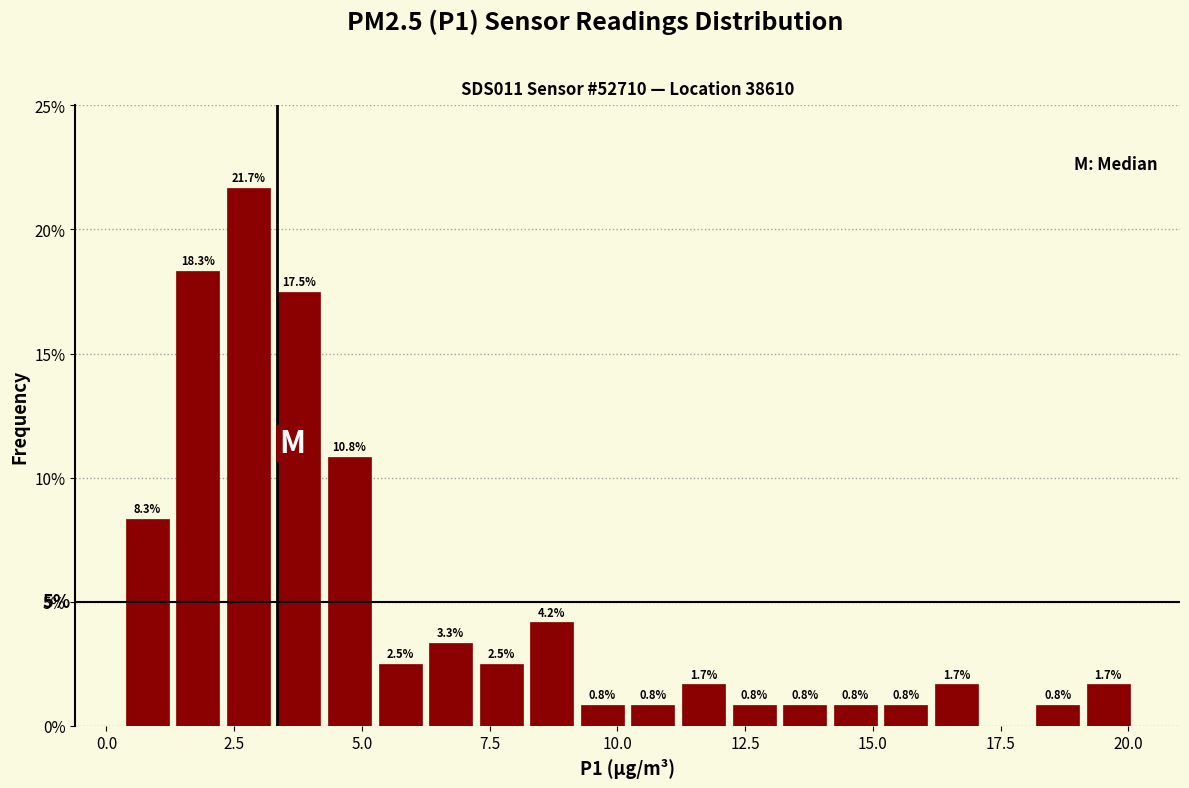

Around what value on the x-axis is the tallest bar? Give the approximate position of its centre, as read against the axis.

3.0